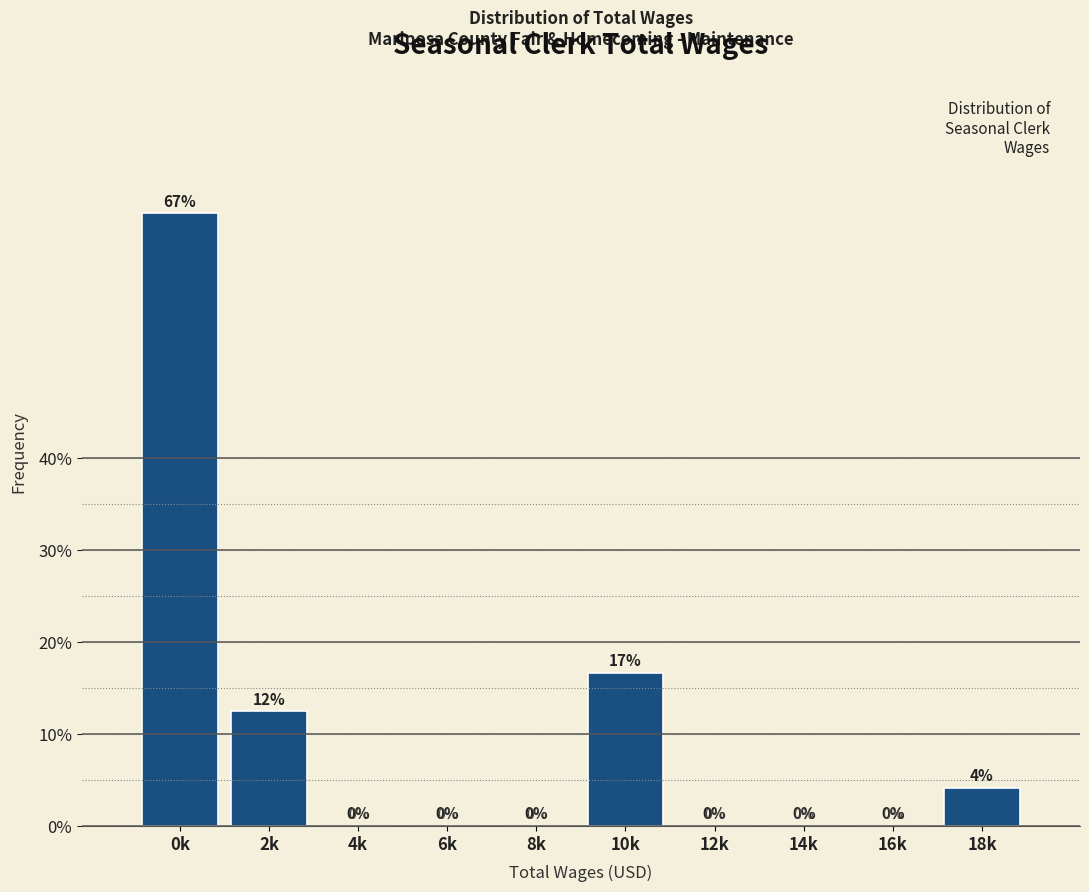

What is the sum of all values?

100.0